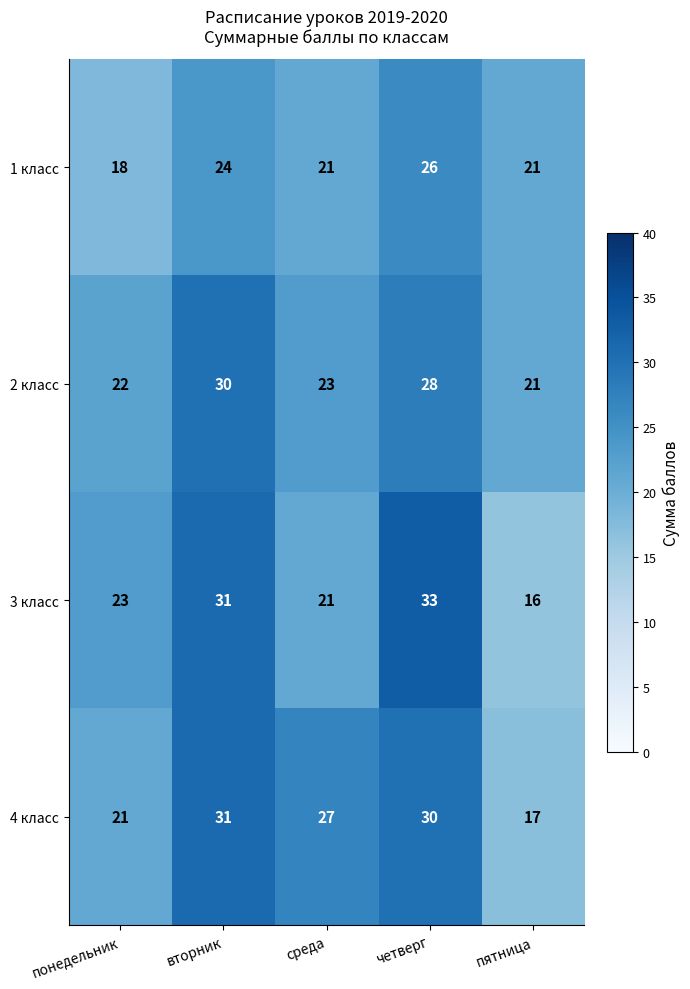

Reading left to right, list all the values displayed in this chart.

1 класс: понедельник=18	вторник=24	среда=21	четверг=26	пятница=21
2 класс: понедельник=22	вторник=30	среда=23	четверг=28	пятница=21
3 класс: понедельник=23	вторник=31	среда=21	четверг=33	пятница=16
4 класс: понедельник=21	вторник=31	среда=27	четверг=30	пятница=17